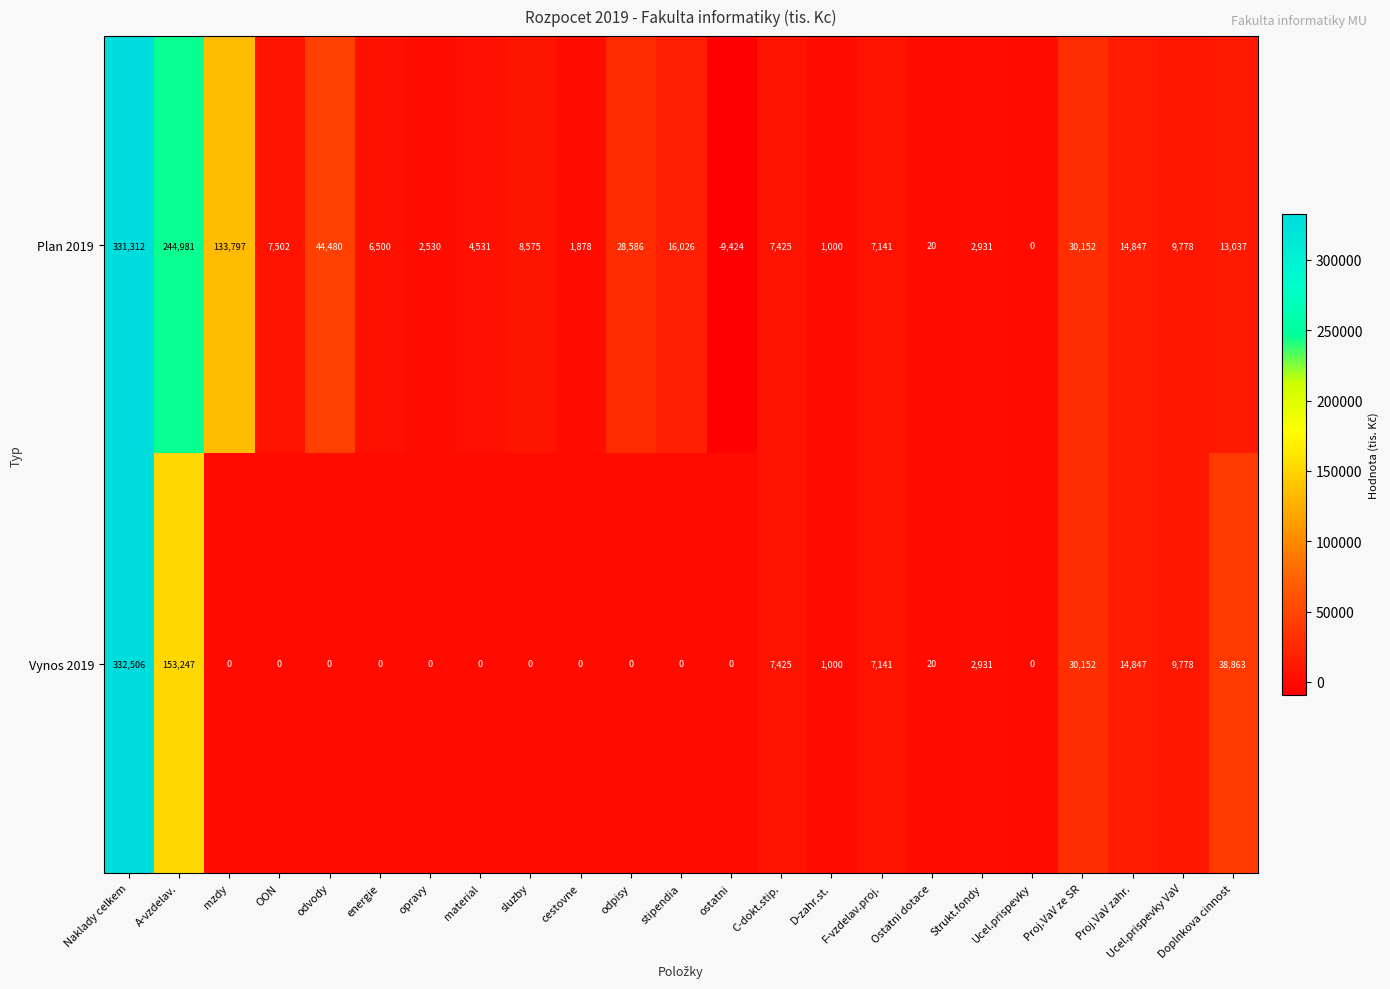

Which series changed the most between Naklady celkem and material?

Vynos 2019